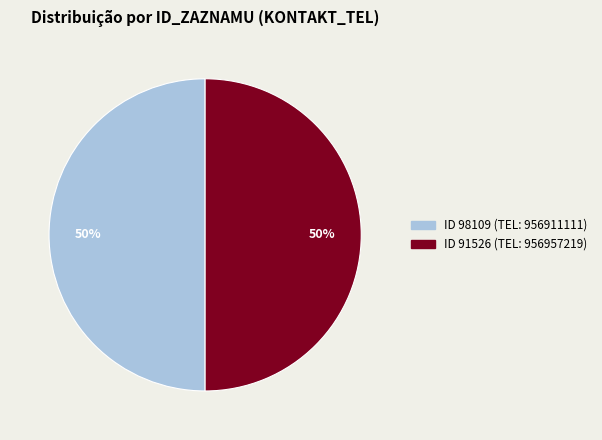

Do ID 98109 (TEL: 956911111) and ID 91526 (TEL: 956957219) together represent more than half of the pie?

Yes